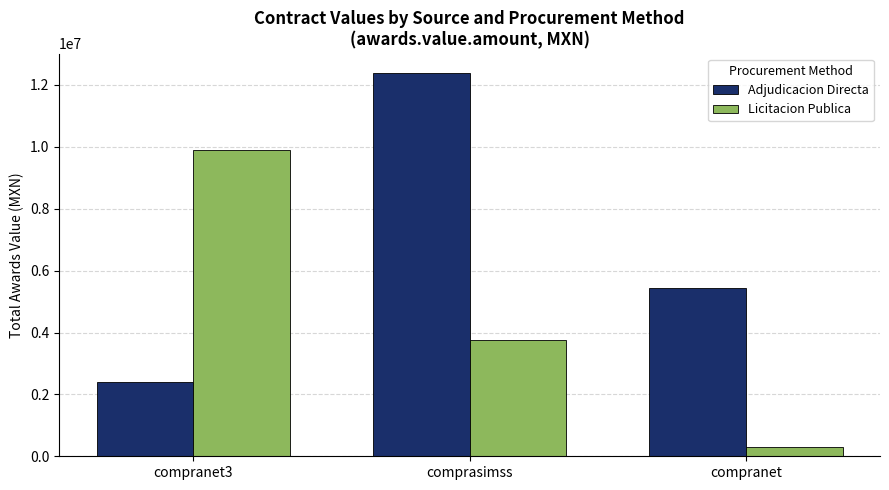

Which category has the lowest value in the Adjudicacion Directa series?

compranet3